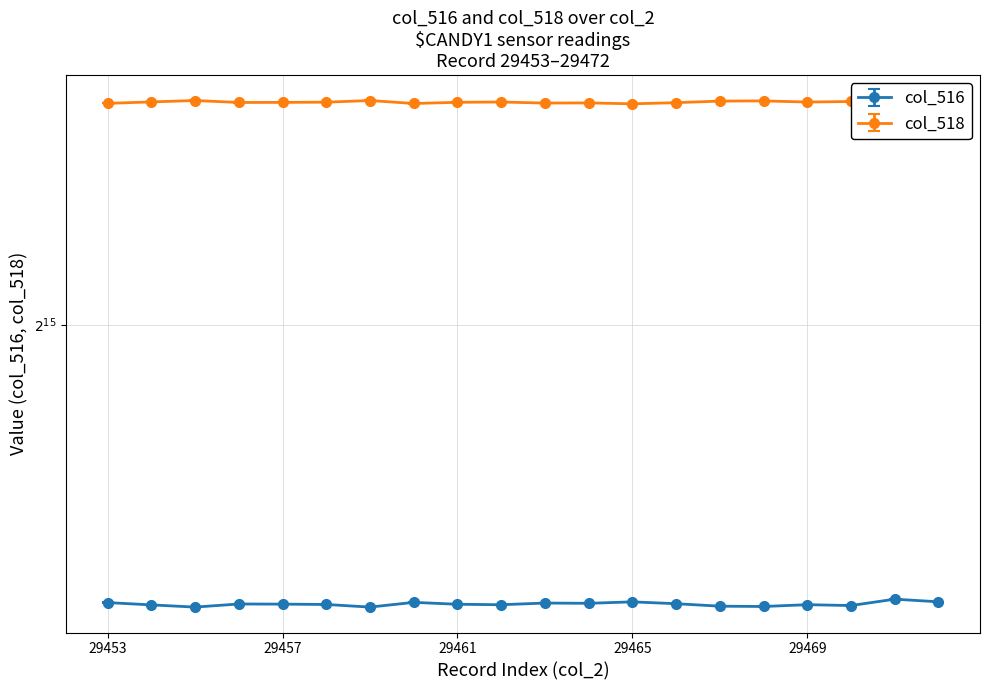

What is the smallest value displayed?

25254.8